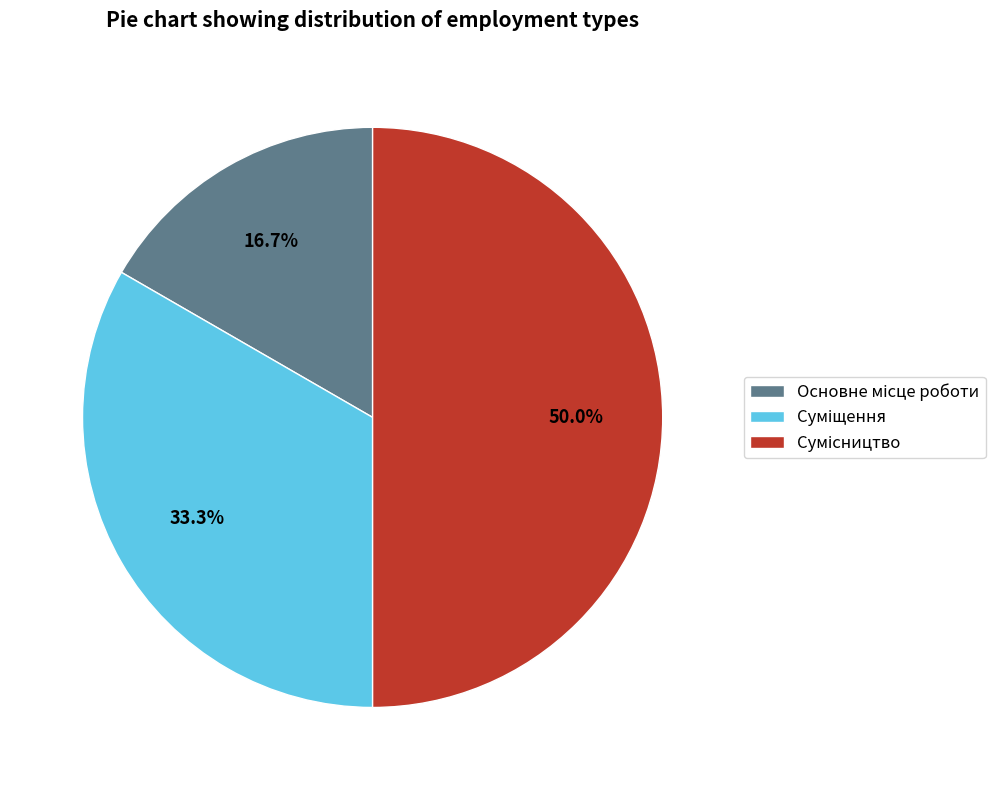

How many slices are in this pie chart?

3